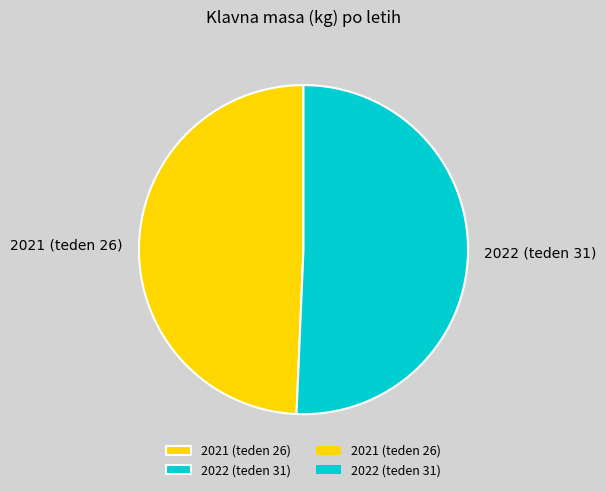

Which slice is the smallest?

2021 (teden 26)